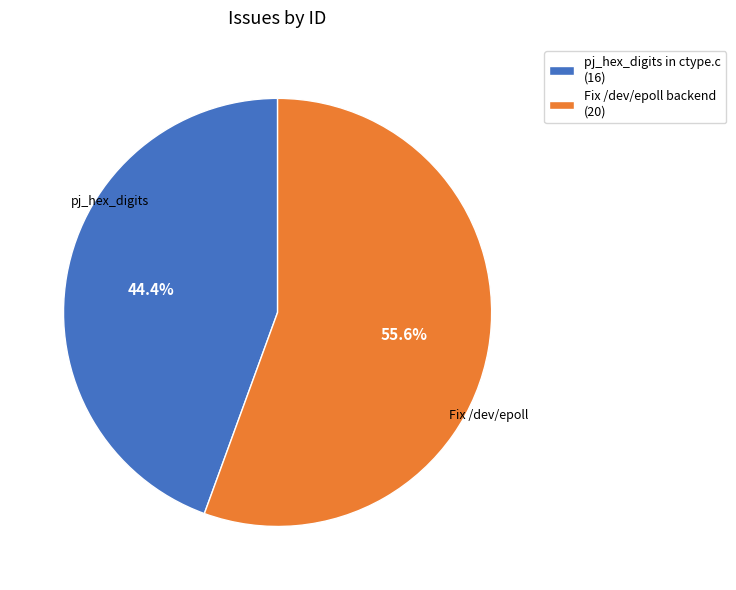

Which slice represents more than half of the pie?

Fix /dev/epoll backend (20)